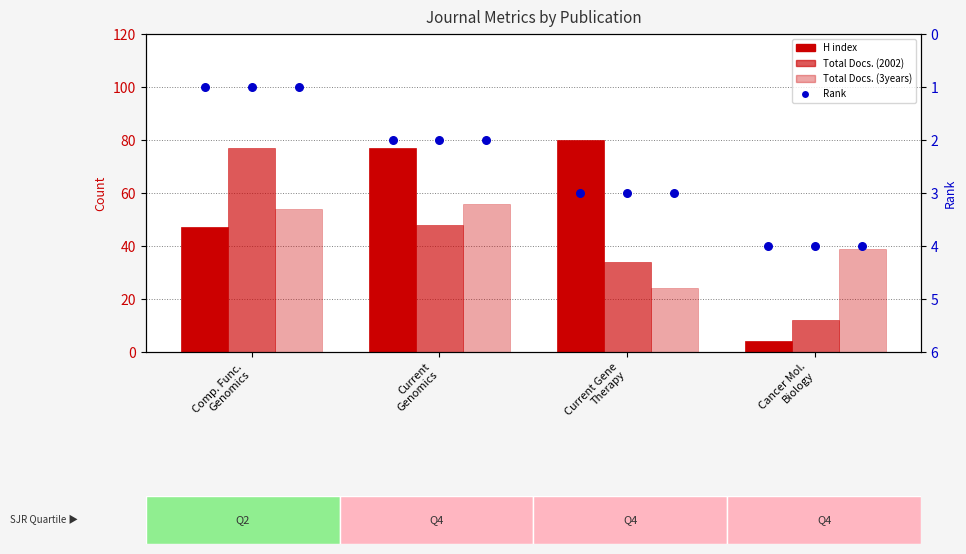

Which series reaches the minimum Y coordinate?

Rank